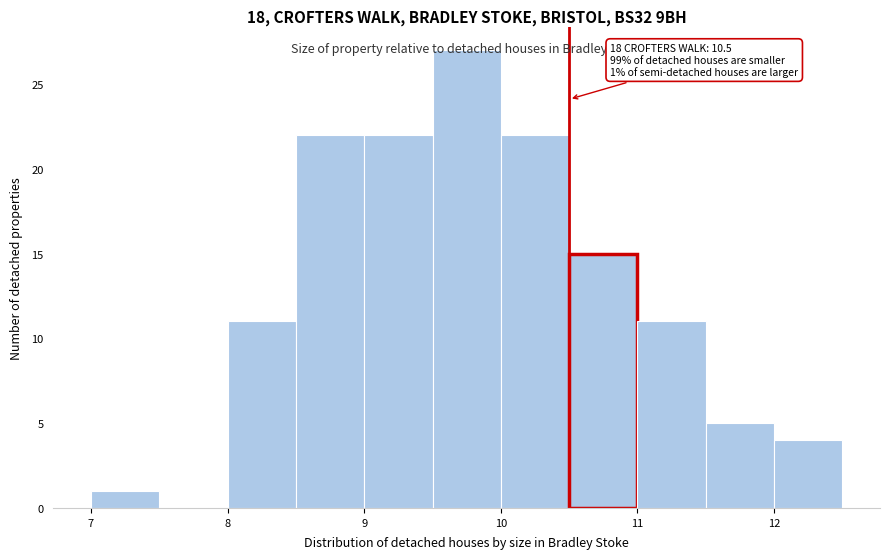

Over which range of the x-axis is the bar tallest?

9.5 to 10.0